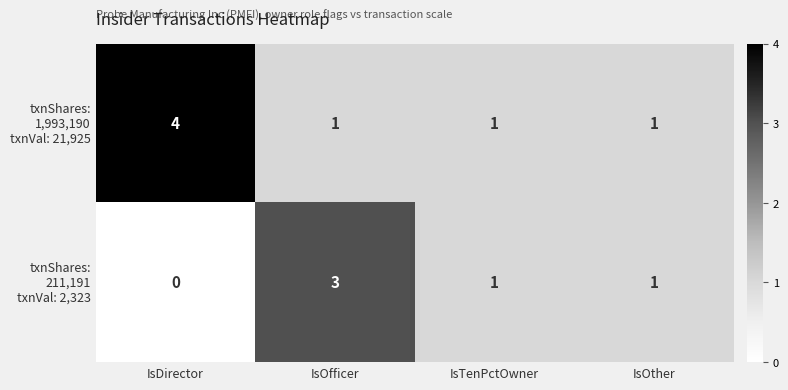

At how many categories does at least one series exceed 0?

4